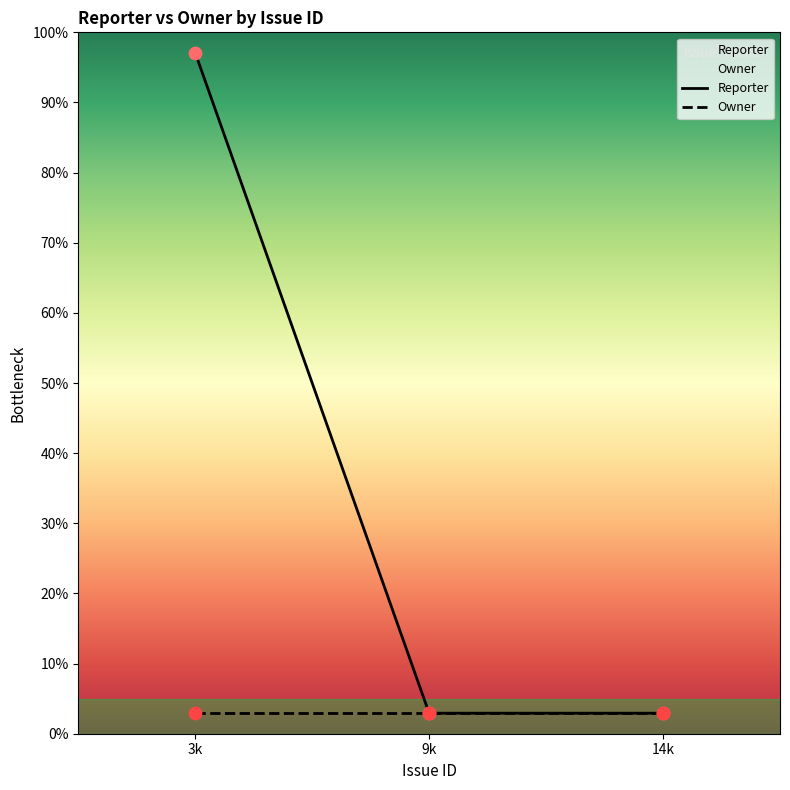

Which series reaches the maximum Y coordinate?

Reporter